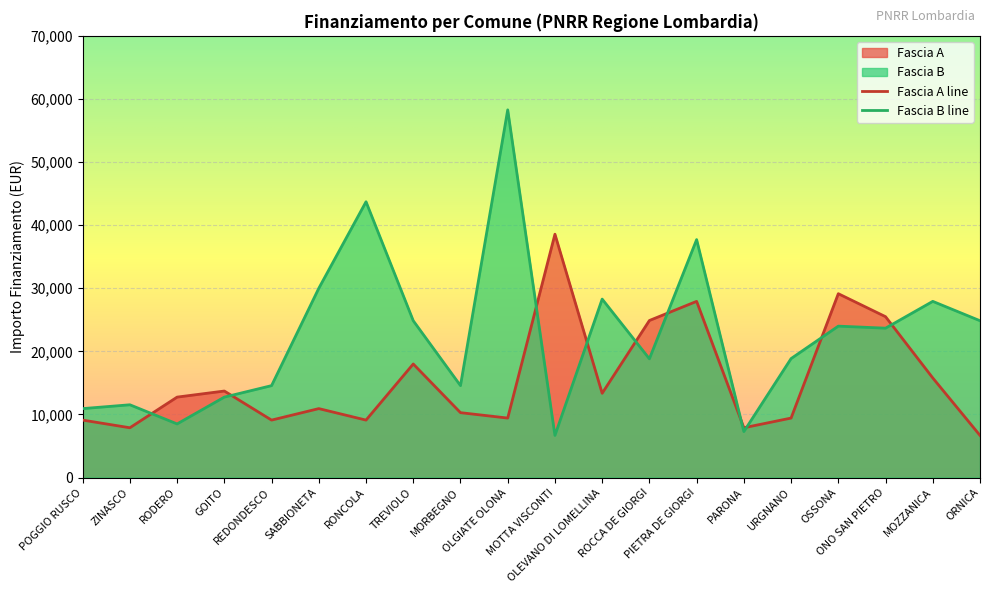

At which label does Fascia B reach its peak?

OLGIATE OLONA